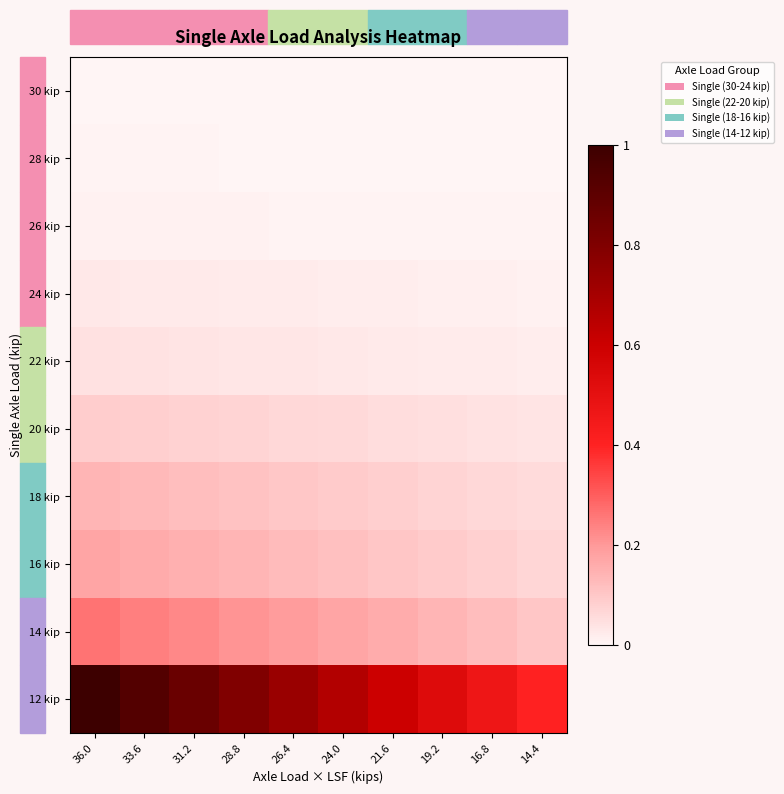

At how many categories does at least one series exceed 0?

10